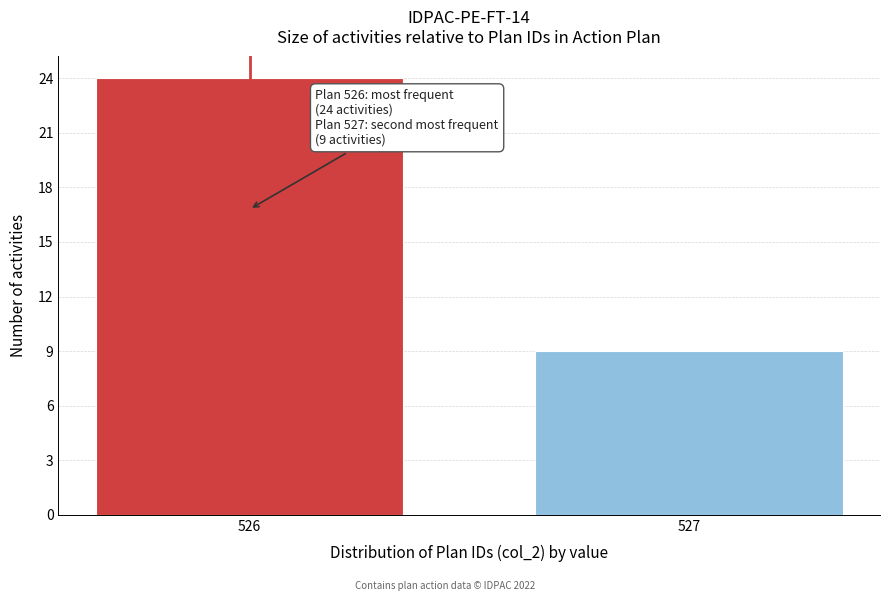

Reading left to right, list all the values displayed in this chart.

526=24	527=9